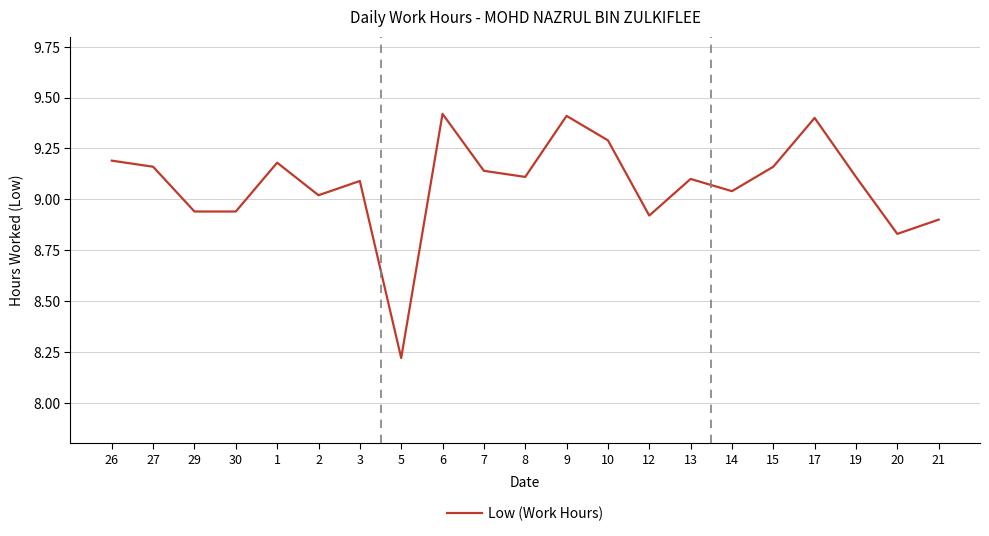

What position from the right is 30?

18